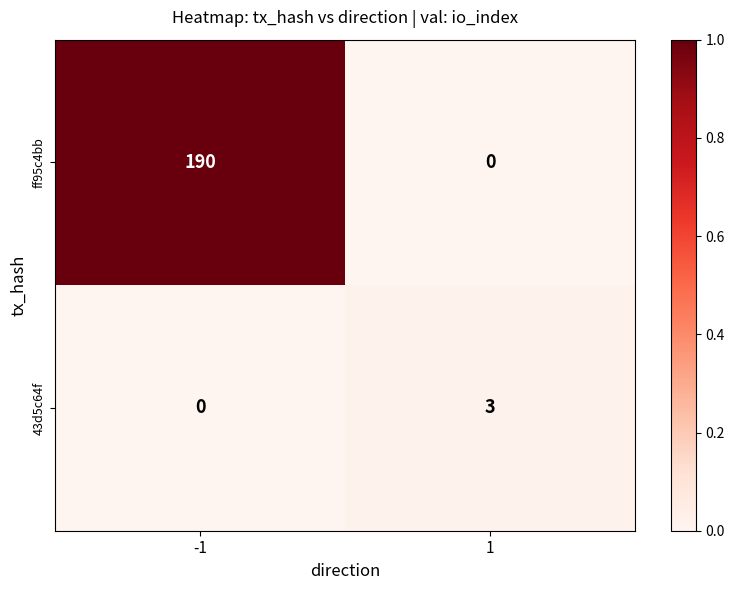

True or false: 43d5c64f has a value of 0 at -1.

True